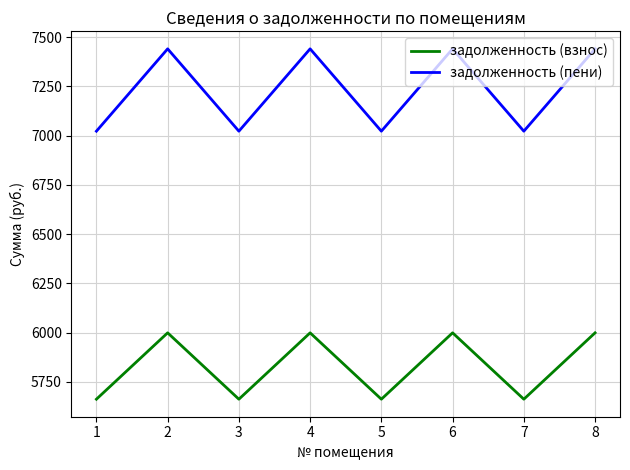

What are all the series names shown in the legend?

задолженность (взнос), задолженность (пени)